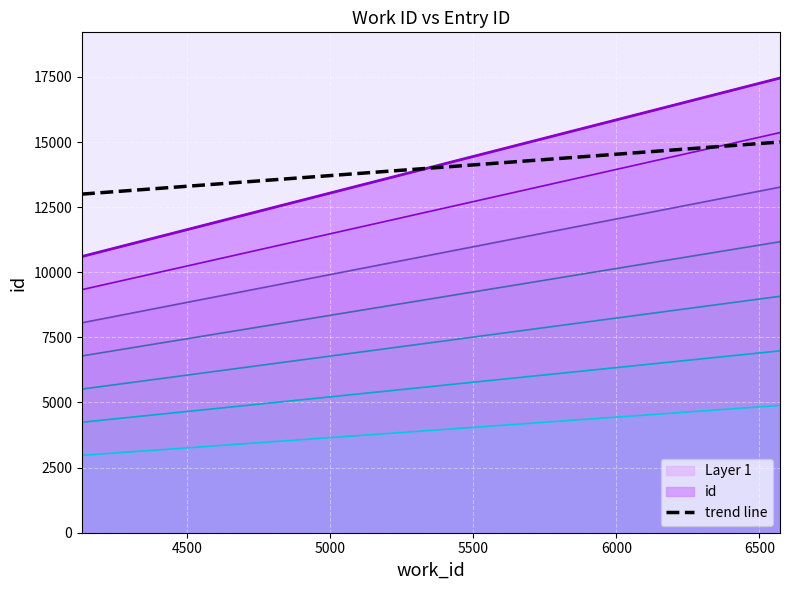

What is the average value?

14000